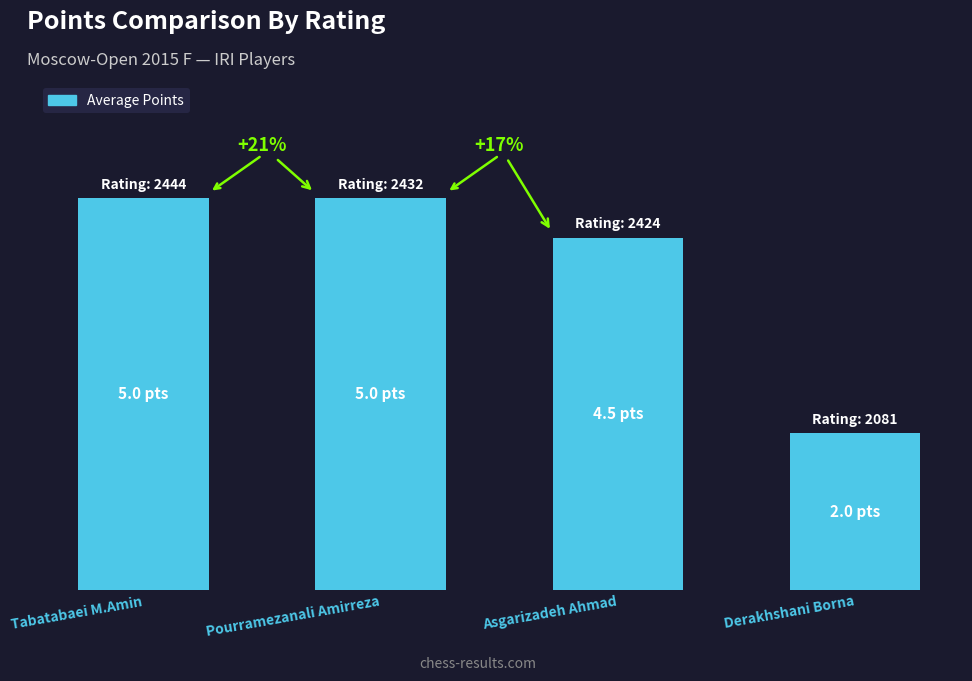

Reading right to left, transcribe all the data shown in this chart.

2.0	4.5	5.0	5.0